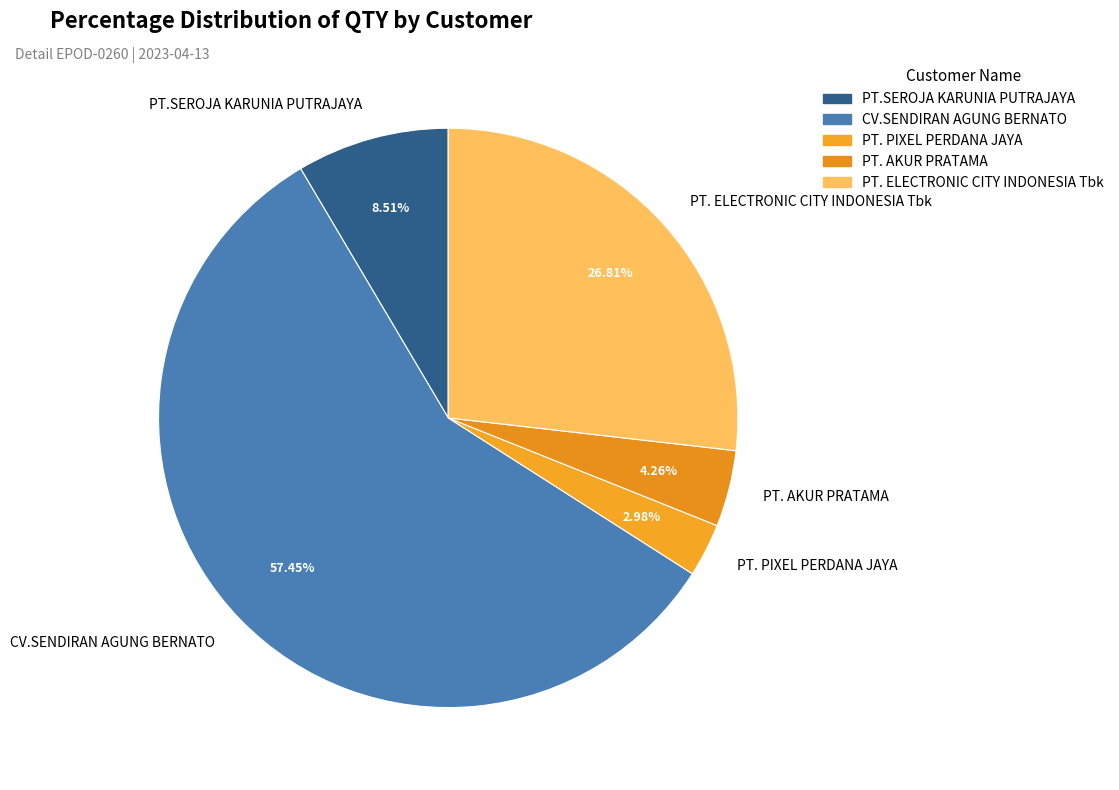

How many slices are in this pie chart?

5